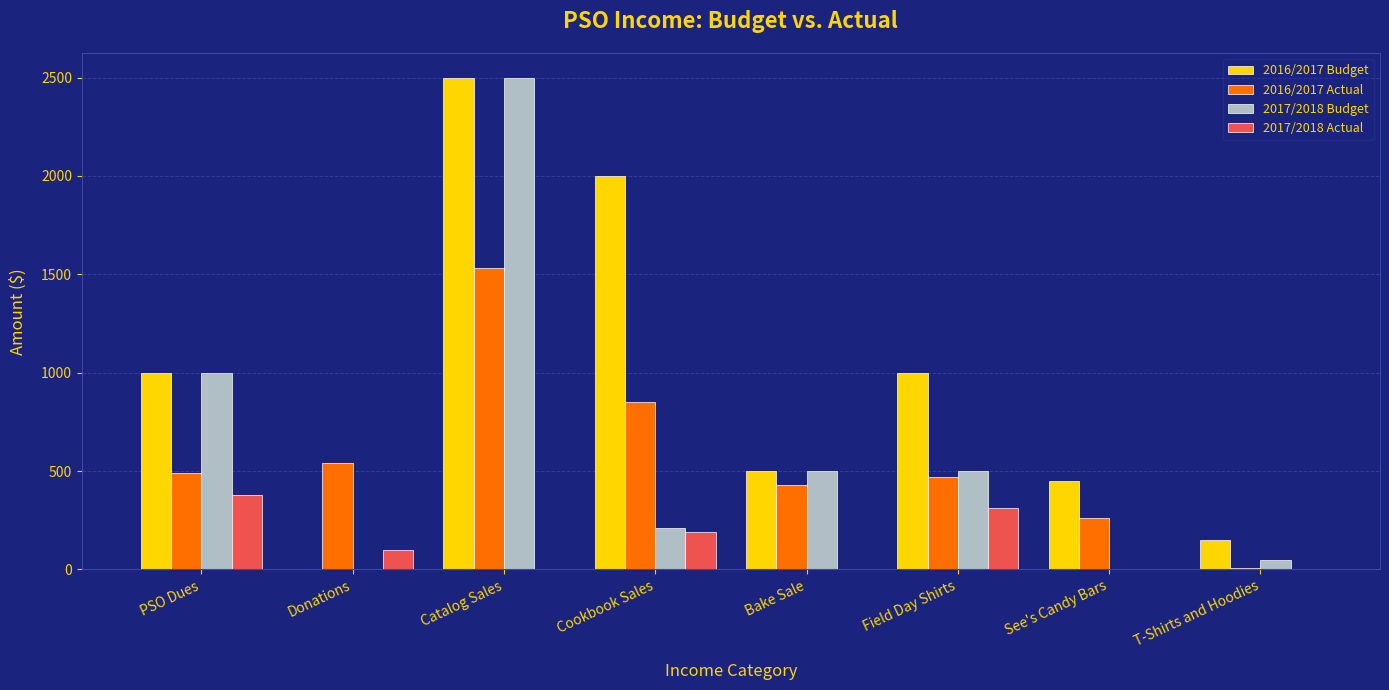

The 2017/2018 Actual series shows 100.0 at Donations. True or false?

True